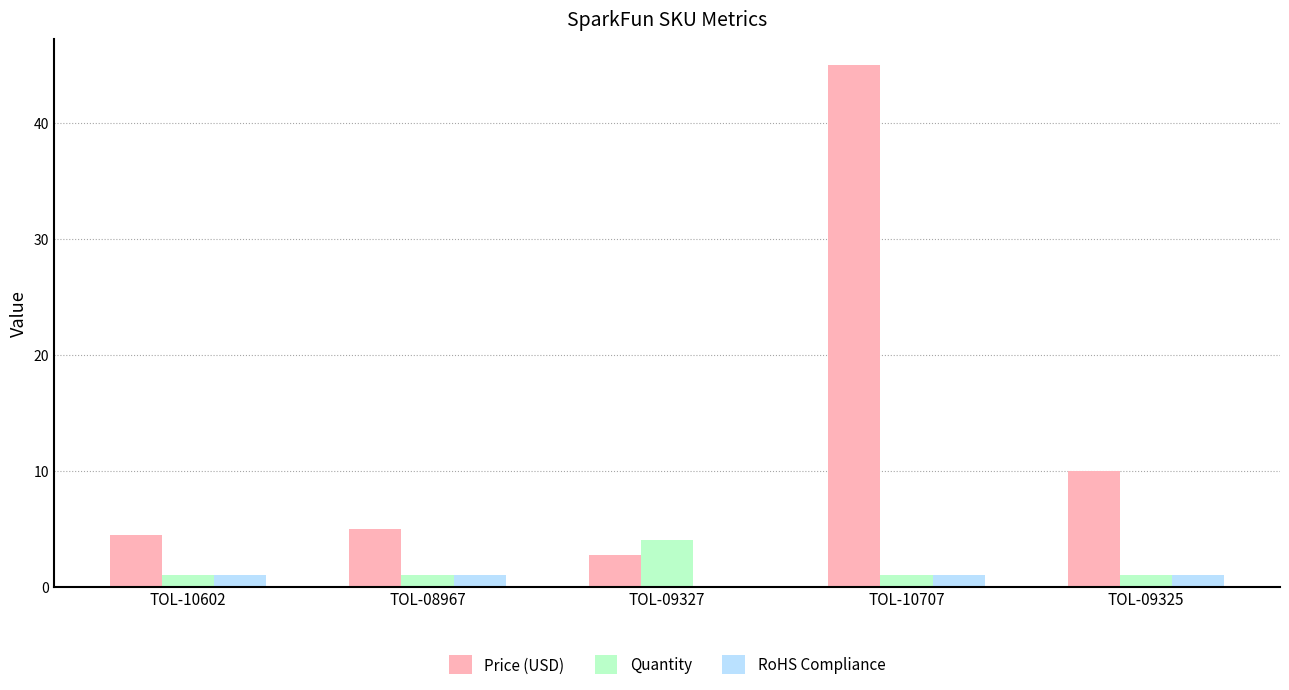

Count the Quantity values in the range 1 to 2.

4